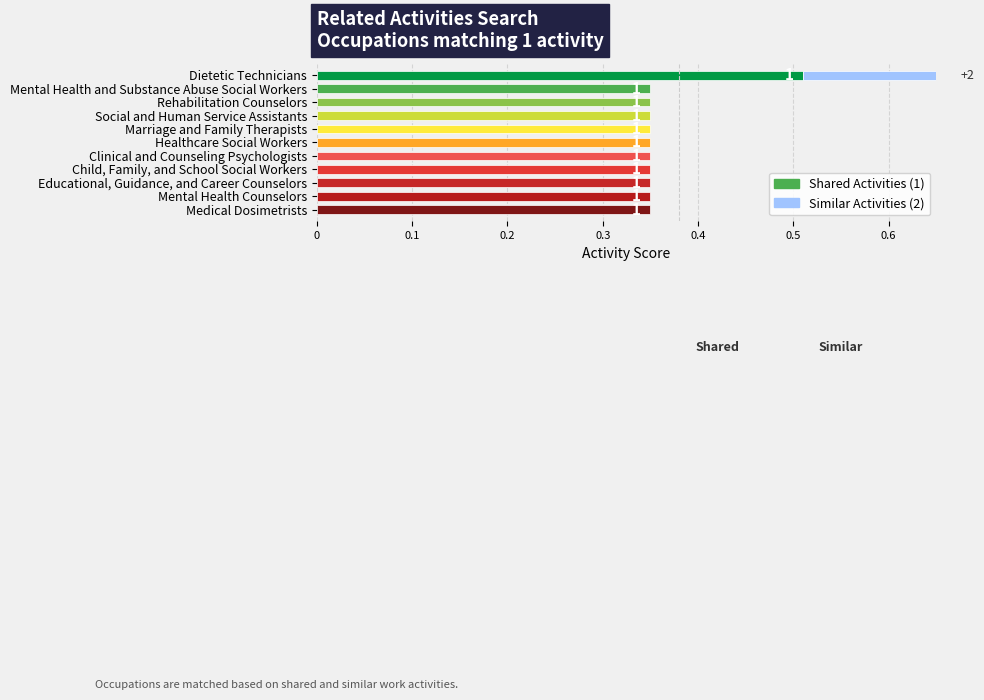

Between Child, Family, and School Social Workers and Social and Human Service Assistants, which is larger?

Child, Family, and School Social Workers